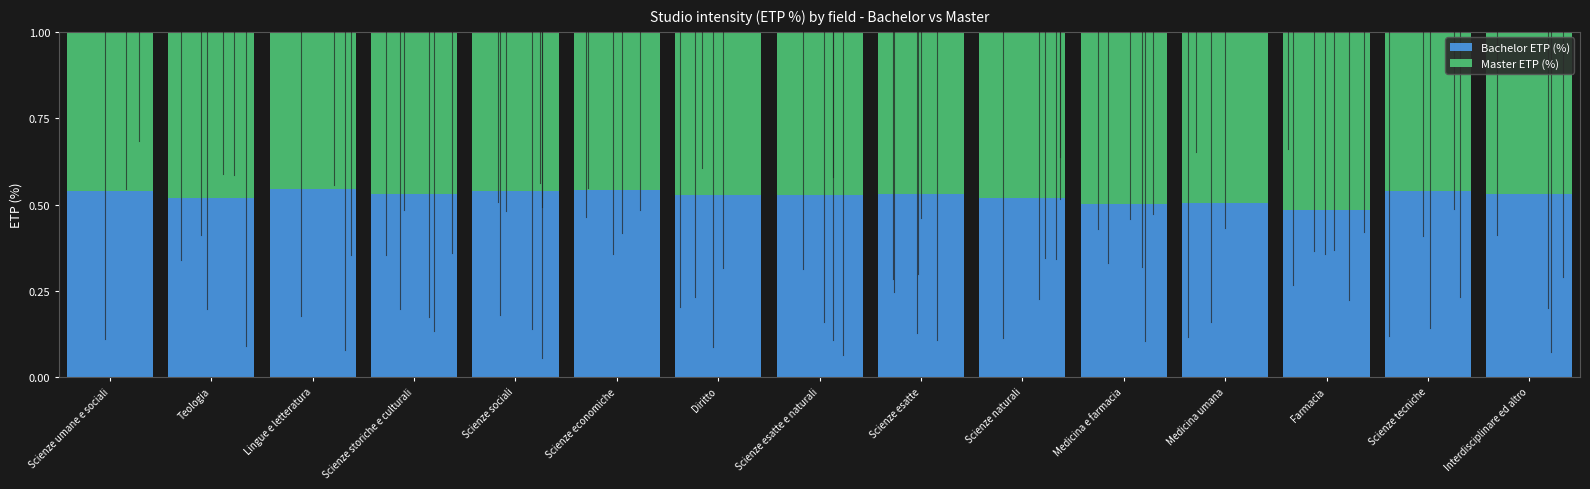

The Bachelor ETP (%) series shows 0.7 at Scienze esatte. True or false?

False